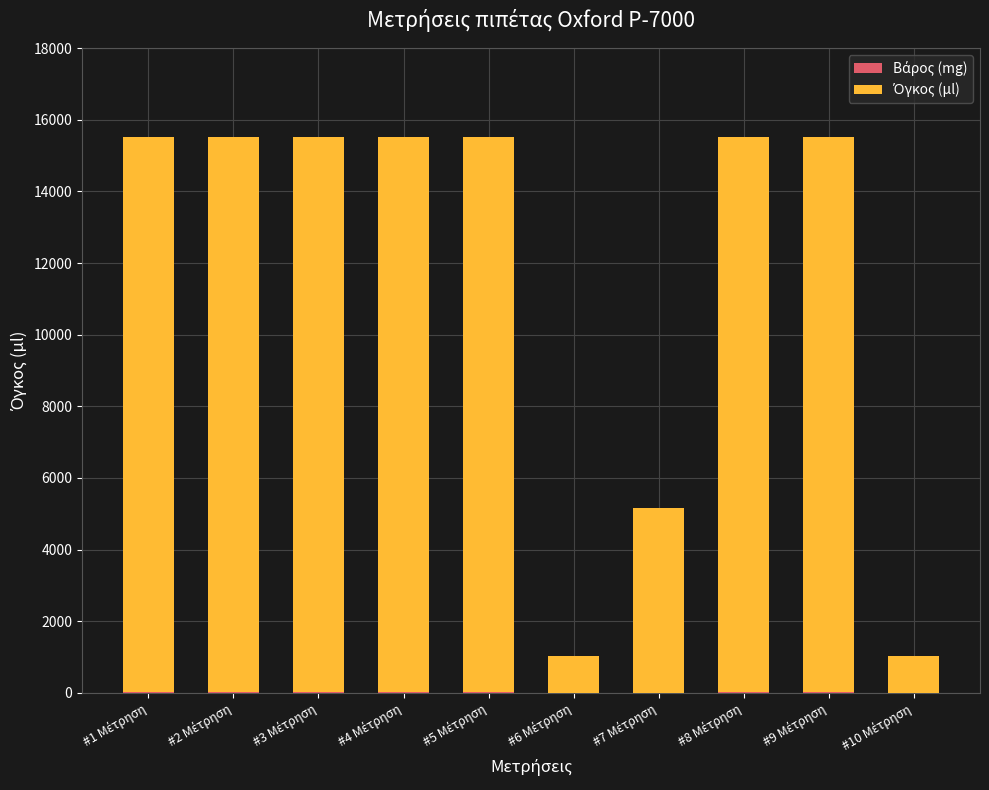

Rank the series by their average value, from highest to lowest.

Όγκος (μl), Βάρος (mg)